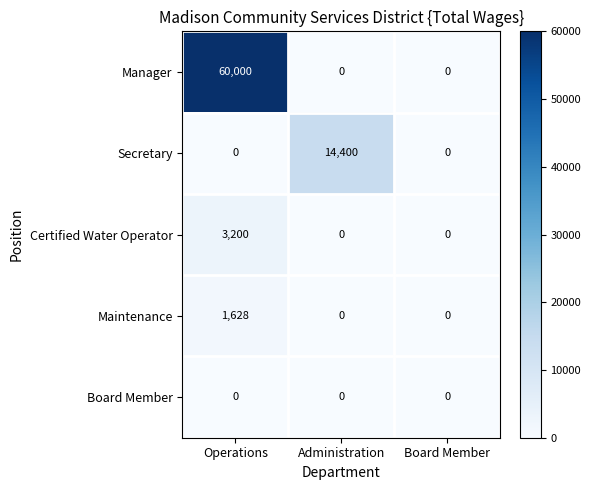

Which label corresponds to the largest value in the chart?

Operations